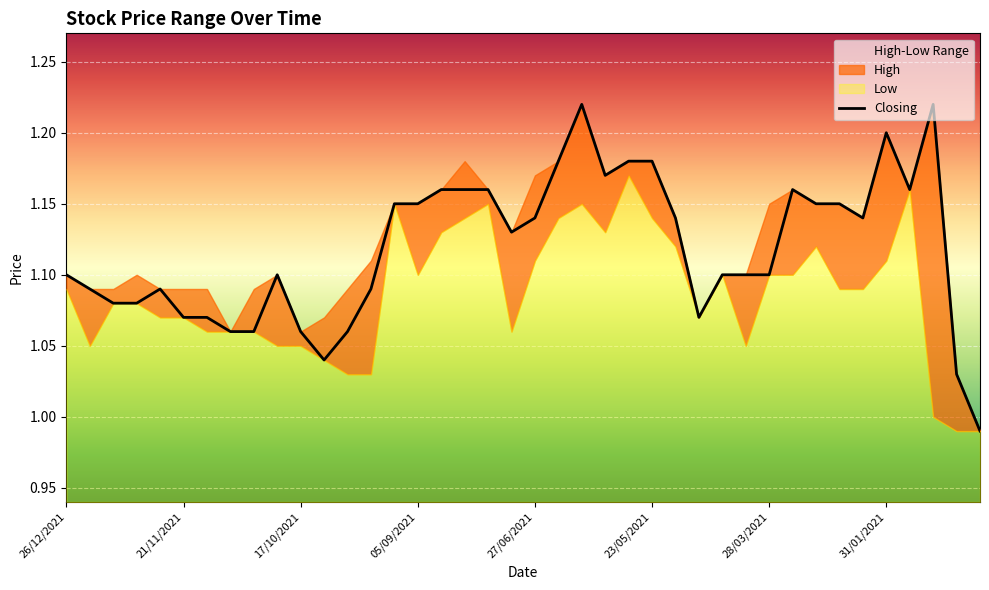

True or false: the data shows 1.1 at 12.

True